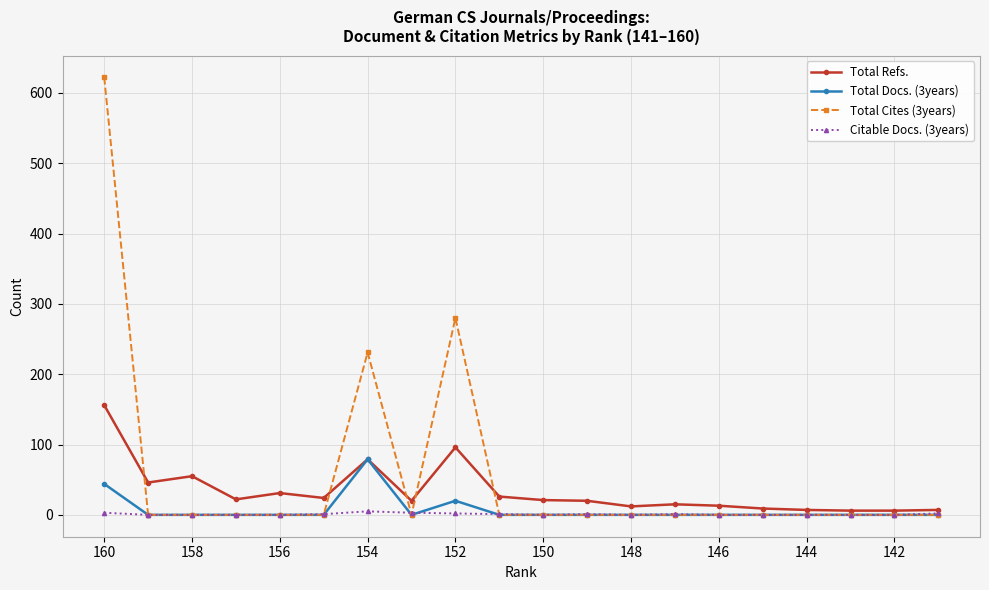

What is the highest value of the Total Refs. series?

156